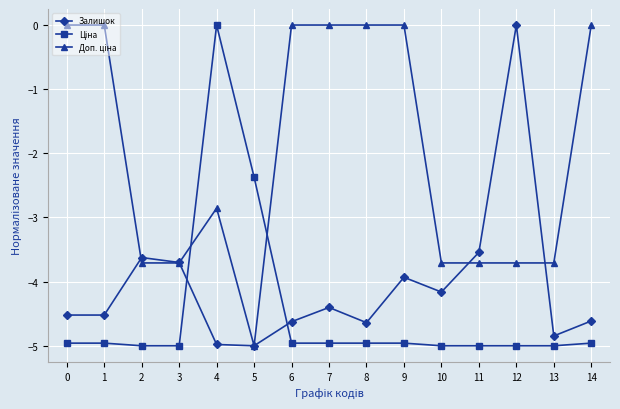

Where does the Залишок series first go above -4?

2